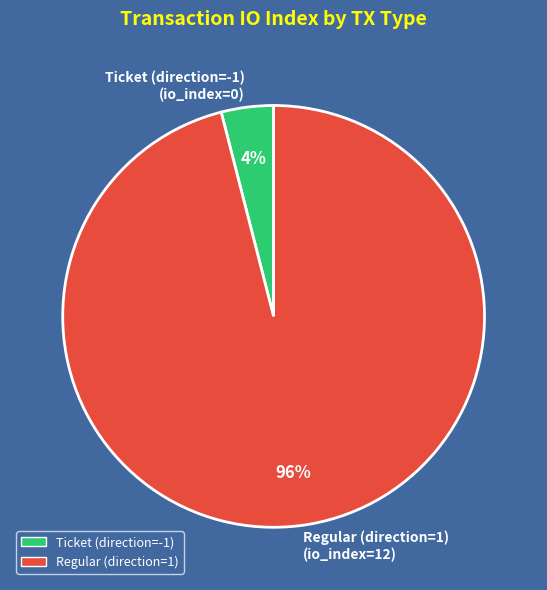

The Ticket (direction=-1) slice represents 11% of the pie. True or false?

False